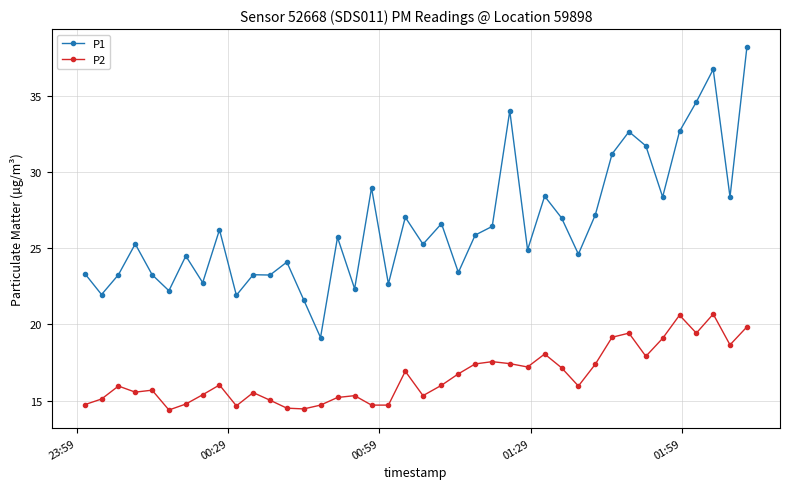

Which series has the largest total across all categories?

P1